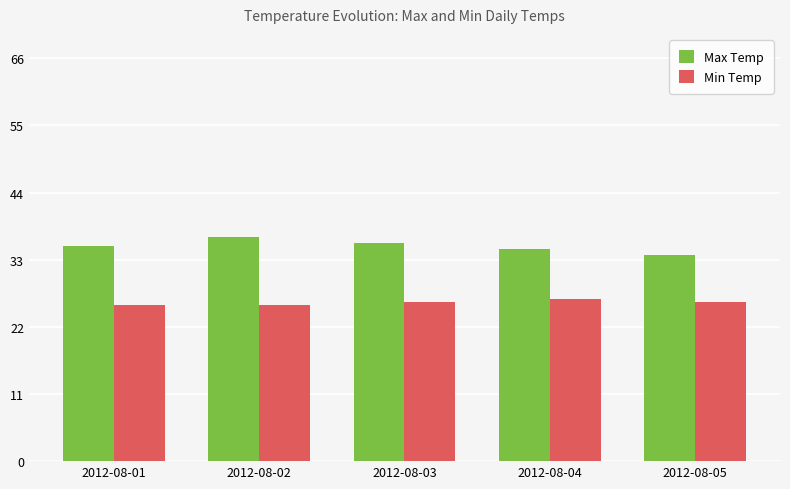

What is the total value across all series at 2012-08-02?

62.3